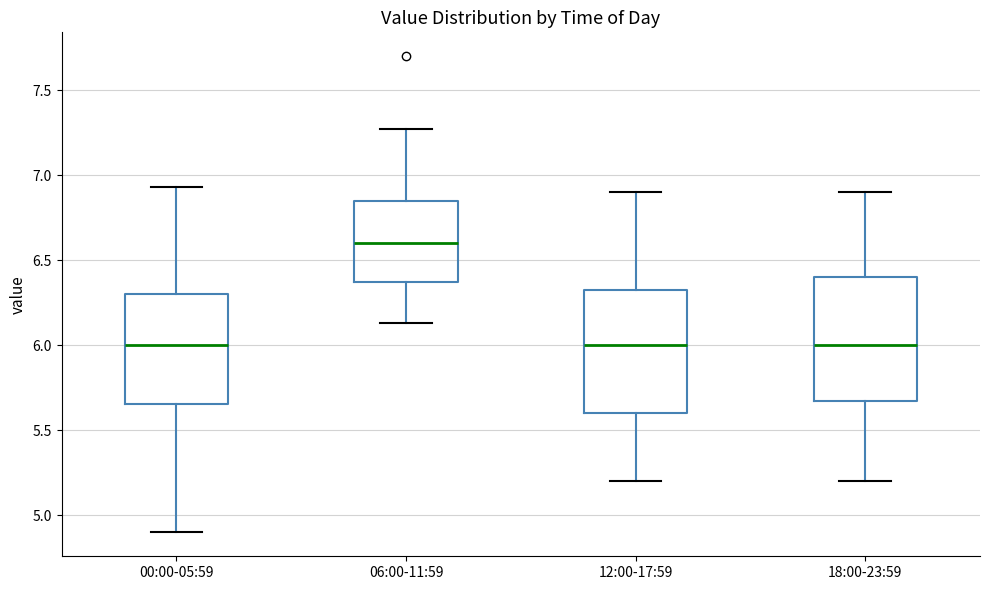

Where does the upper whisker of the box for 18:00-23:59 end on the y-axis? The values are not printed on the chart, so give them approximately, as read against the axis.

6.90